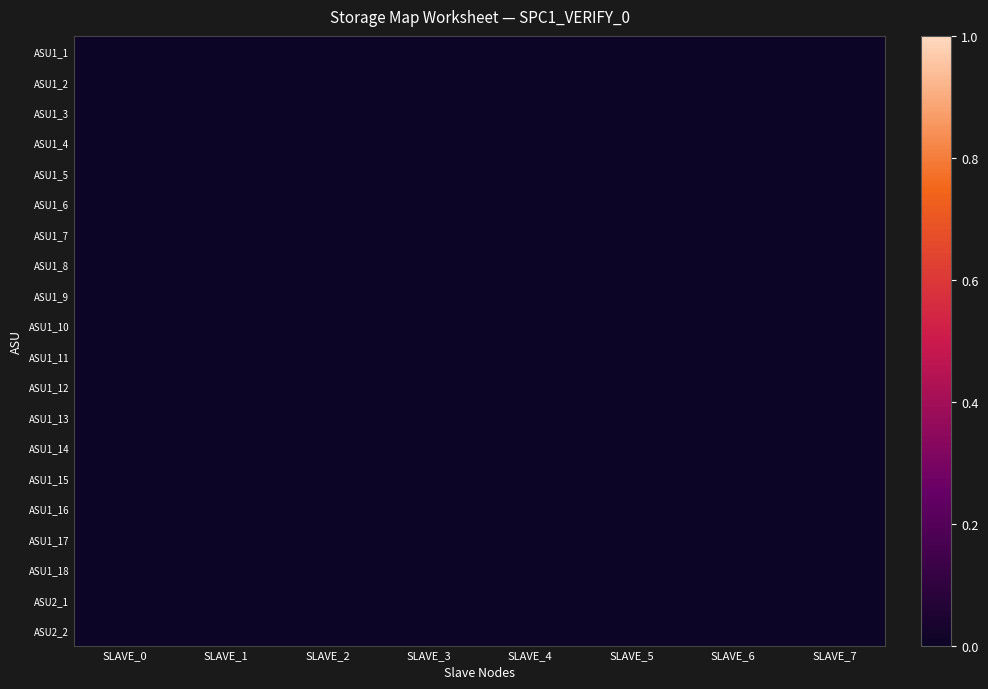

Between SLAVE_7 and SLAVE_3, which is larger?

SLAVE_7